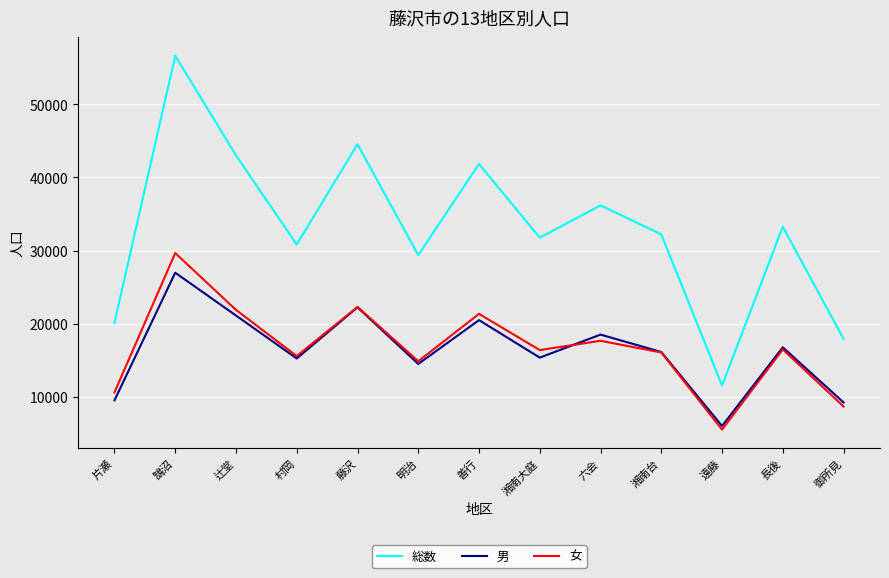

What is the difference between the 総数 values at 遠藤 and 湘南台?

20664